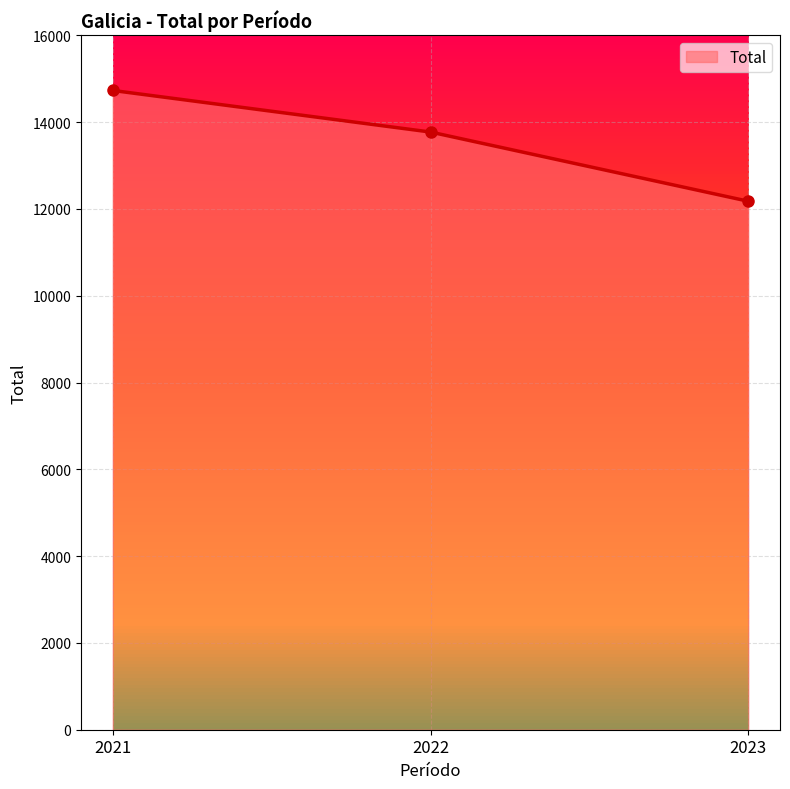

True or false: the data shows 14729 at 2021.

True